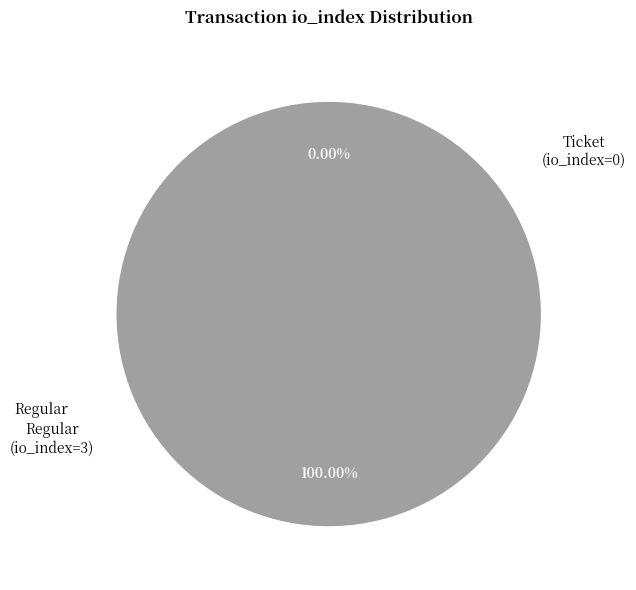

To the nearest percent, what is the average slice percentage?

50%